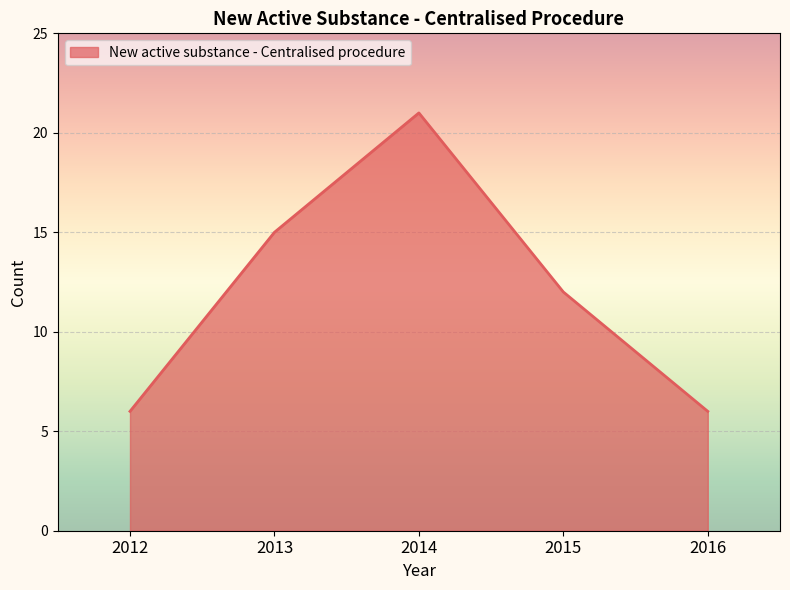

True or false: there are more than 1 points higher than both neighbors.

False